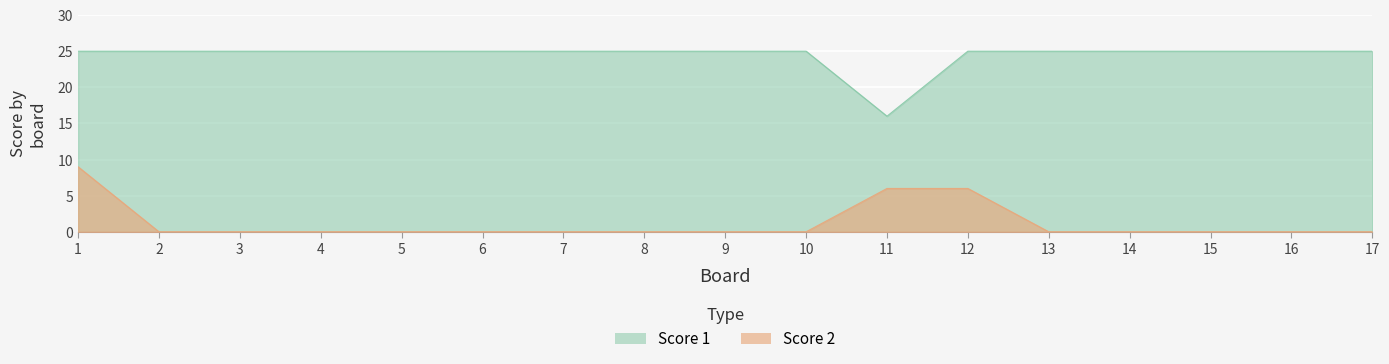

What is the average value of the Score 2 series?

1